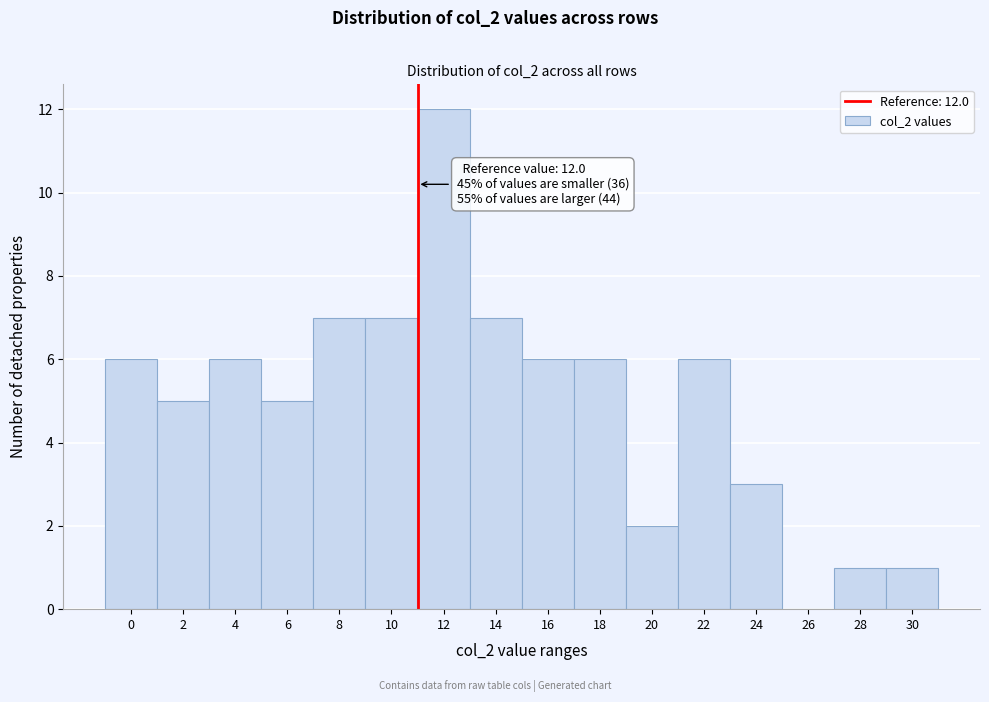

Reading left to right, list all the values displayed in this chart.

0=6	2=5	4=6	6=5	8=7	10=7	12=12	14=7	16=6	18=6	20=2	22=6	24=3	26=0	28=1	30=1